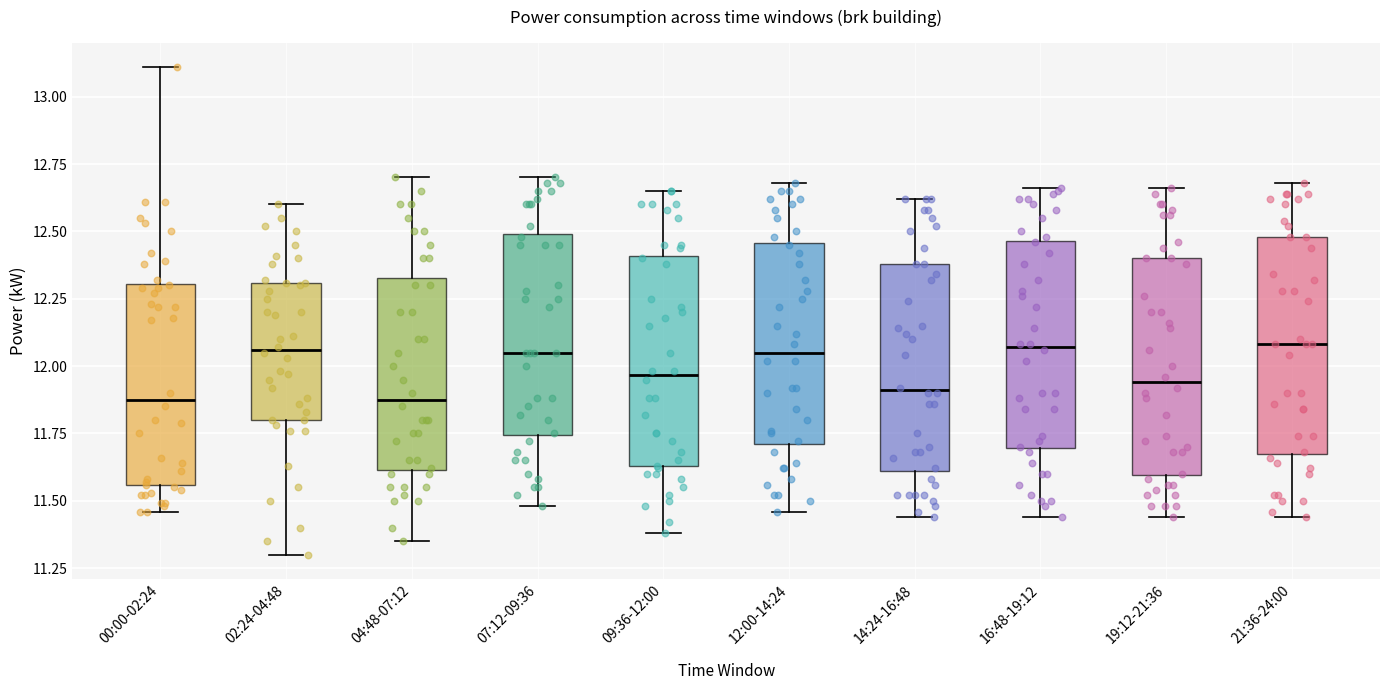

Reading left to right, transcribe this box plot: for each box, give where its median line is, the range the box spans, and where its two whiskers end, as read against the y-axis. The values are not printed on the chart, so give them approximately, as read against the axis.

00:00-02:24: median 11.90, box 11.55 to 12.30, whiskers 11.45 to 13.10
02:24-04:48: median 12.05, box 11.80 to 12.30, whiskers 11.30 to 12.60
04:48-07:12: median 11.90, box 11.60 to 12.35, whiskers 11.35 to 12.70
07:12-09:36: median 12.05, box 11.75 to 12.50, whiskers 11.50 to 12.70
09:36-12:00: median 11.95, box 11.65 to 12.40, whiskers 11.40 to 12.65
12:00-14:24: median 12.05, box 11.70 to 12.45, whiskers 11.45 to 12.70
14:24-16:48: median 11.90, box 11.60 to 12.40, whiskers 11.45 to 12.60
16:48-19:12: median 12.05, box 11.70 to 12.45, whiskers 11.45 to 12.65
19:12-21:36: median 11.95, box 11.60 to 12.40, whiskers 11.45 to 12.65
21:36-24:00: median 12.10, box 11.70 to 12.50, whiskers 11.45 to 12.70